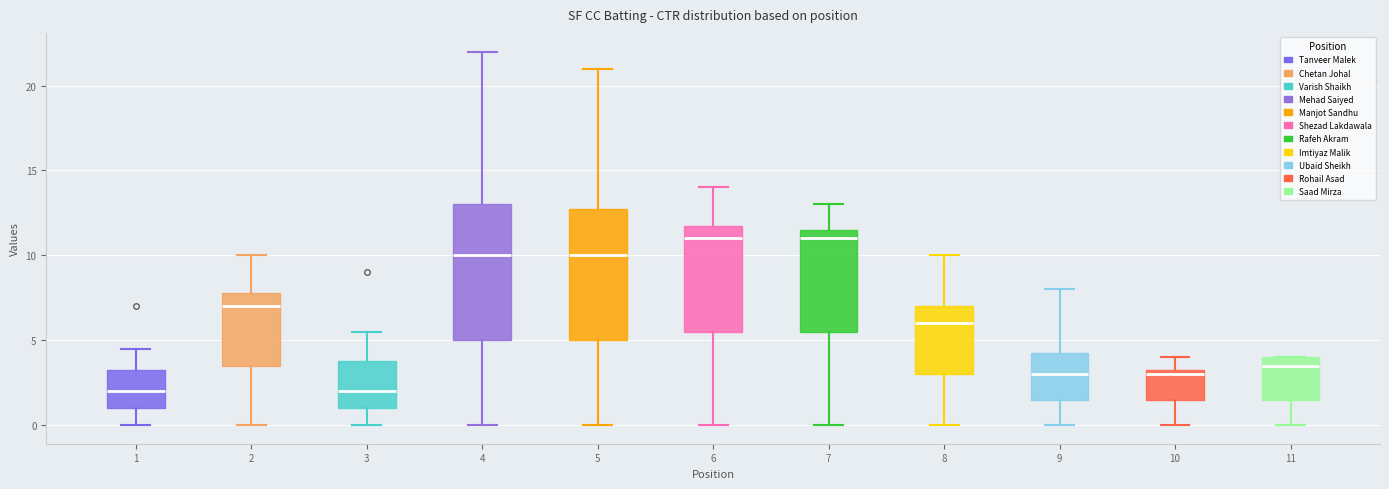

Where does the median line of the box at x = 2 sit on the y-axis? The values are not printed on the chart, so give them approximately, as read against the axis.

7.0